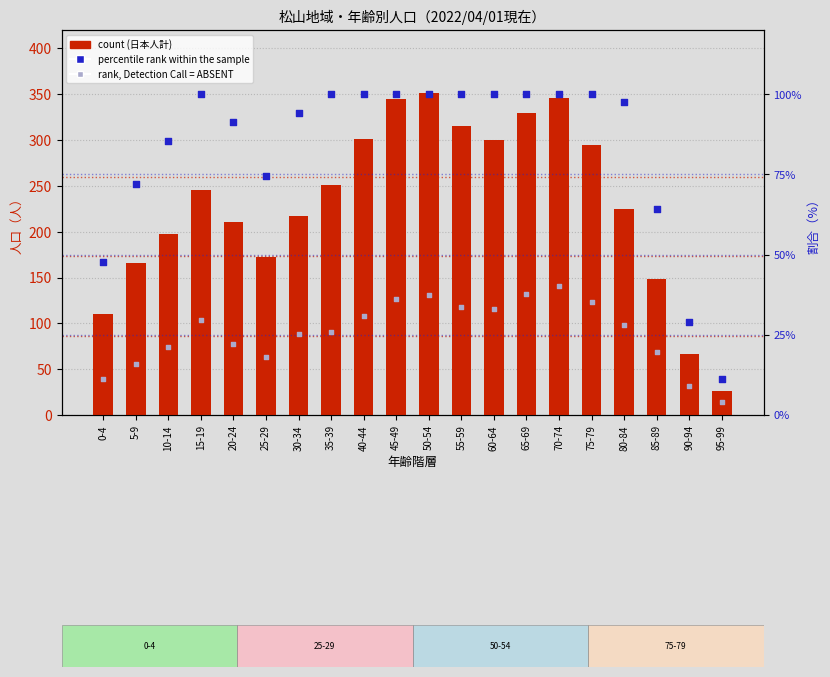

Which series has the largest total across all categories?

日本人計（count）